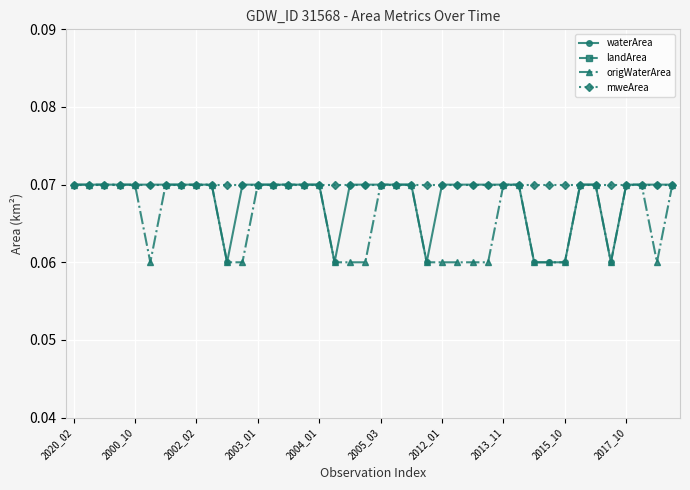

What position from the right is 15?

25